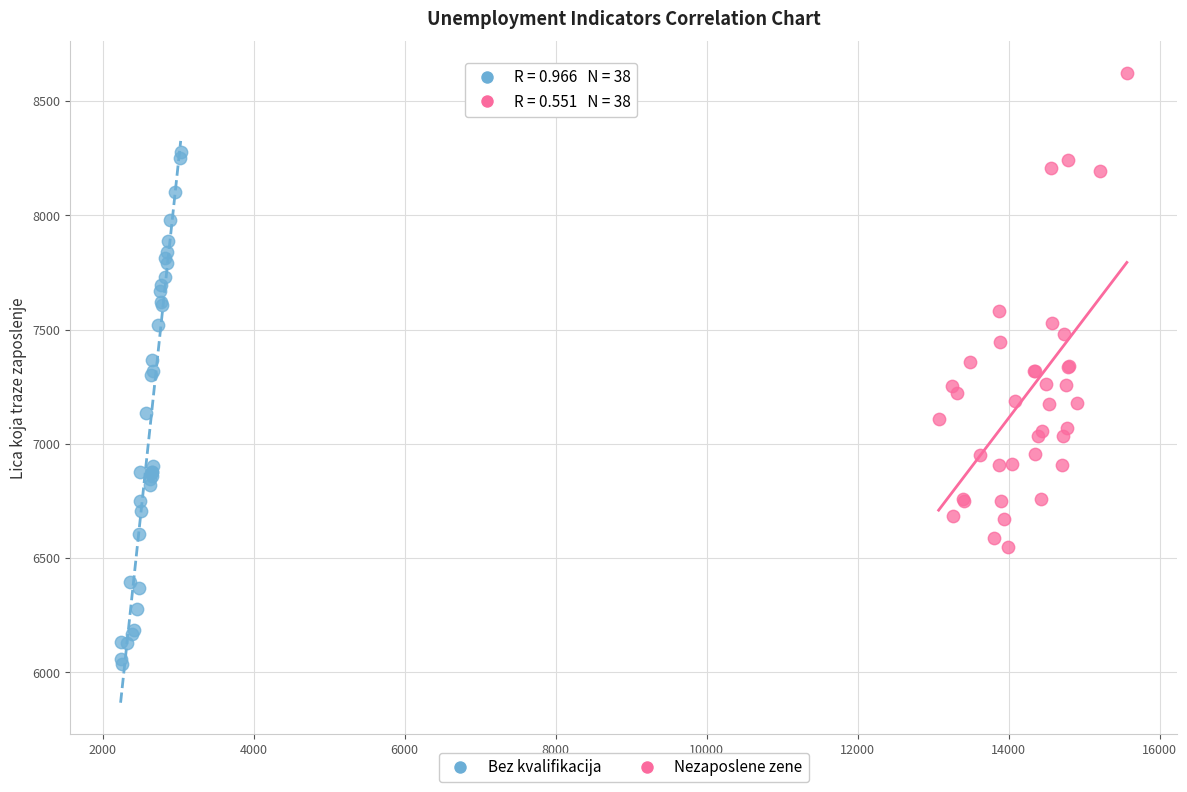

Which series reaches the maximum Y coordinate?

Nezaposlene zene